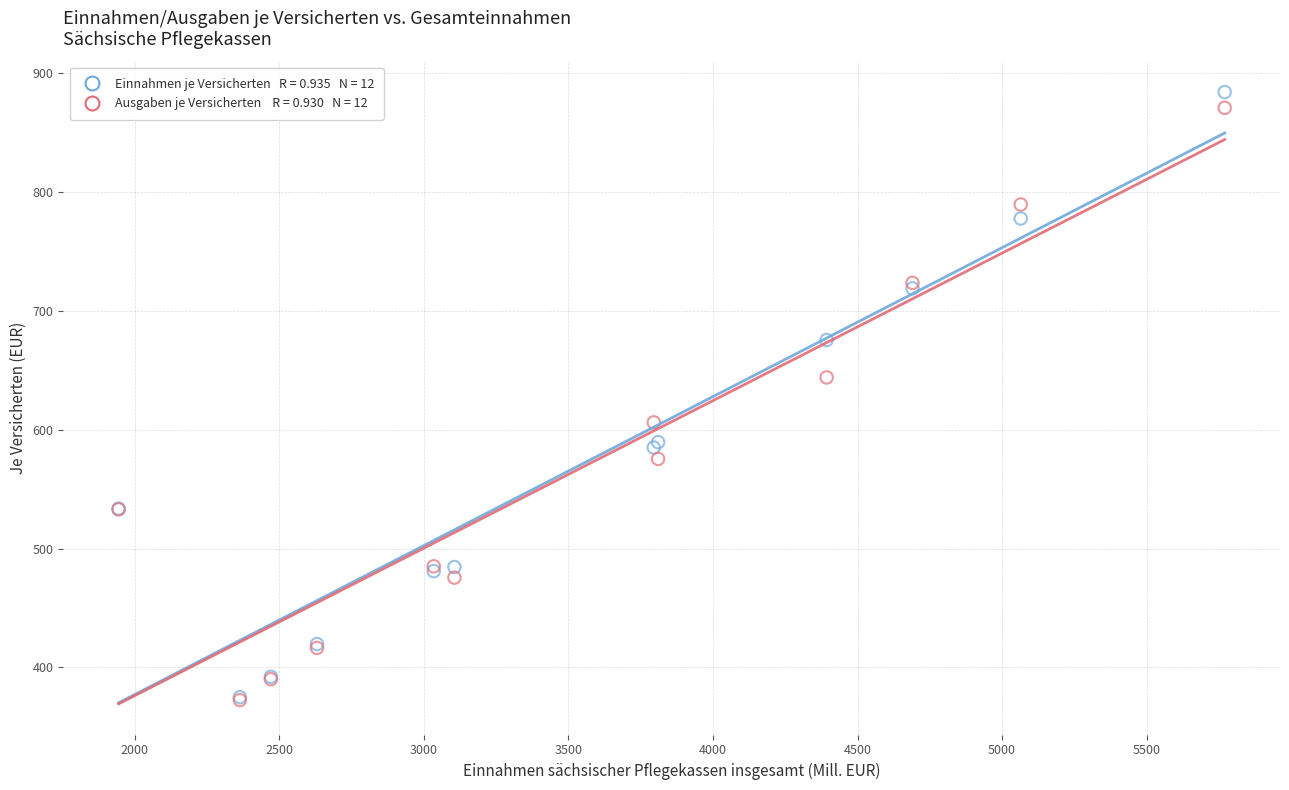

Across all series, what Y value is closest to 628?

644.0